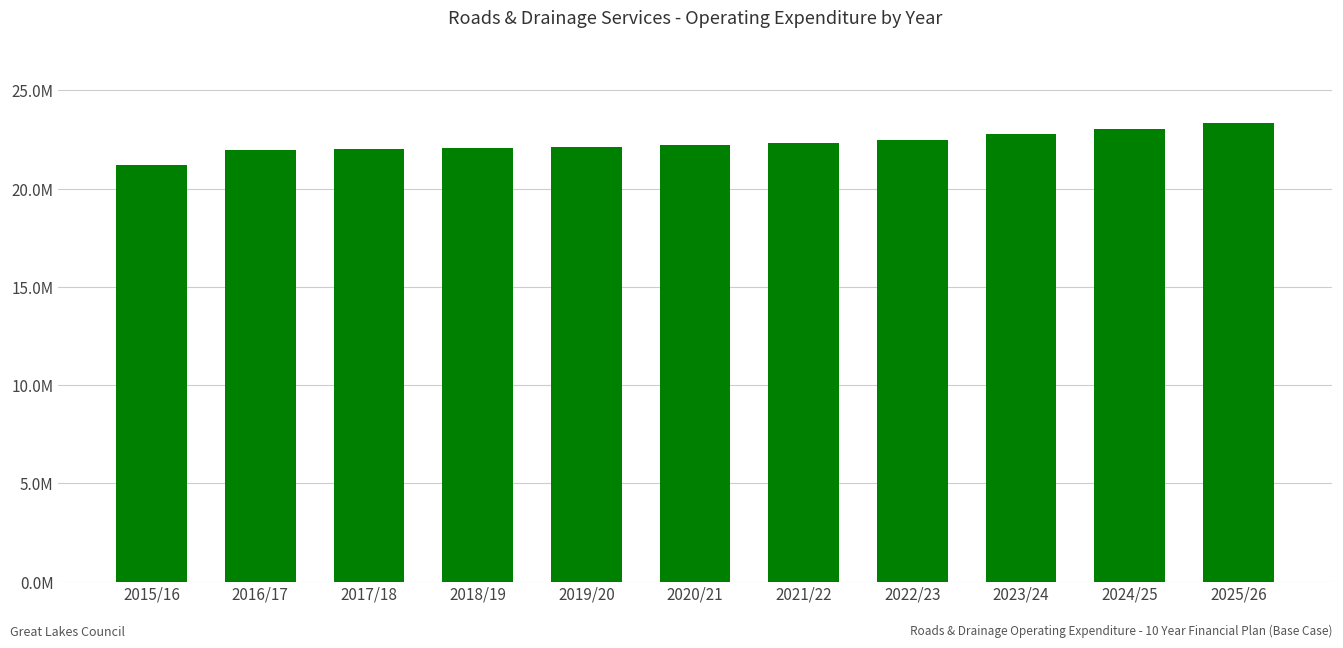

Reading left to right, list all the values displayed in this chart.

2015/16=21.2	2016/17=22.0	2017/18=22.0	2018/19=22.1	2019/20=22.1	2020/21=22.2	2021/22=22.3	2022/23=22.5	2023/24=22.8	2024/25=23.1	2025/26=23.4